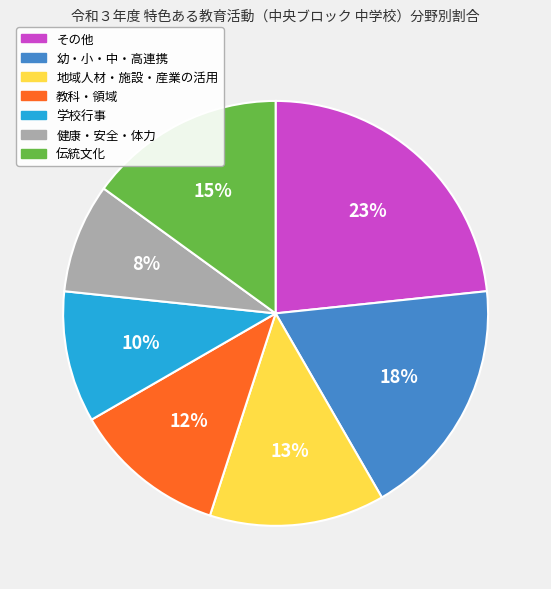

Is it true that 伝統文化 is 22% of the pie?

False